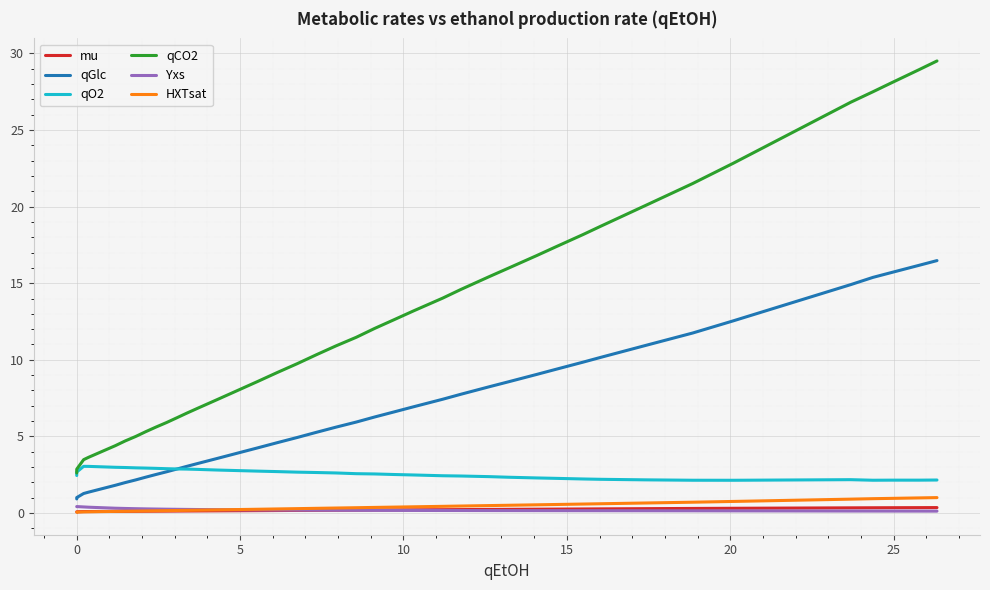

Rank the series by their maximum value, from highest to lowest.

qCO2, qGlc, qO2, HXTsat, Yxs, mu